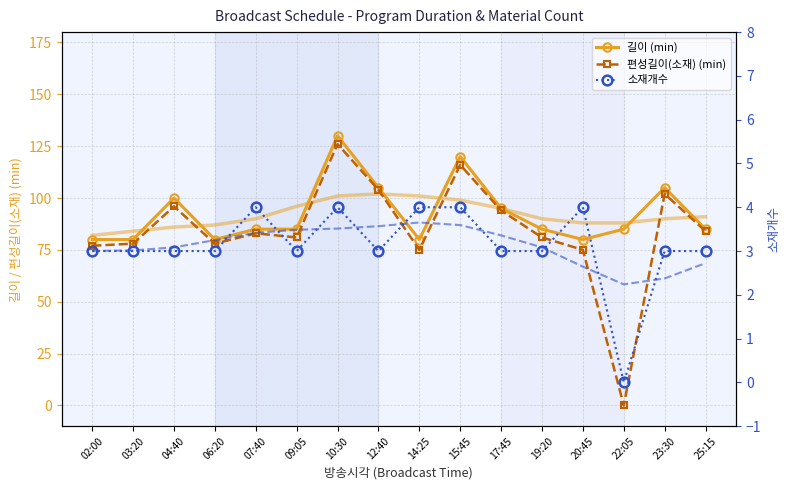

True or false: 편성길이(소재) (min) and 소재개수 intersect in this chart.

False